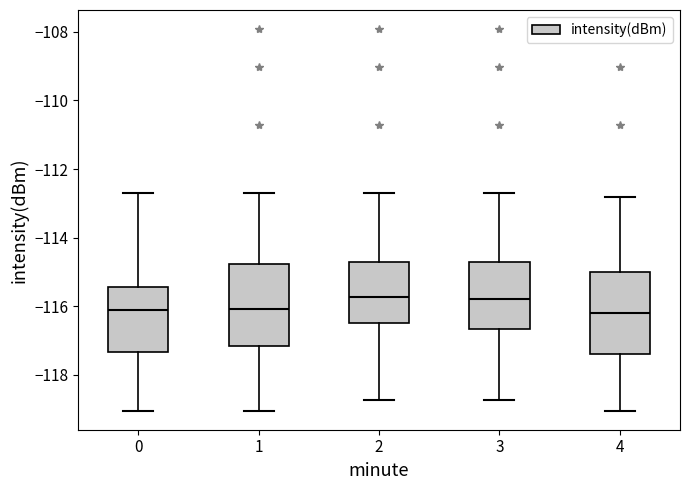

Reading left to right, transcribe this box plot: for each box, give where its median line is, the range the box spans, and where its two whiskers end, as read against the y-axis. The values are not printed on the chart, so give them approximately, as read against the axis.

0: median -116.2, box -117.4 to -115.4, whiskers -119.0 to -112.8
1: median -116.0, box -117.2 to -114.8, whiskers -119.0 to -112.8
2: median -115.8, box -116.4 to -114.8, whiskers -118.8 to -112.8
3: median -115.8, box -116.6 to -114.8, whiskers -118.8 to -112.8
4: median -116.2, box -117.4 to -115.0, whiskers -119.0 to -112.8